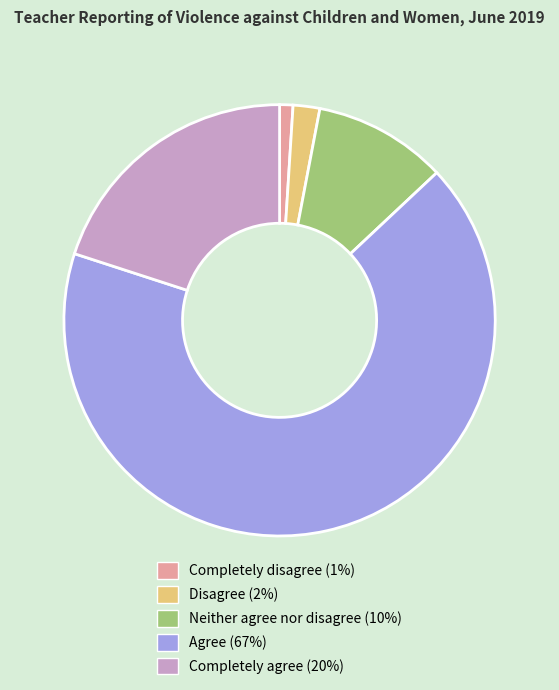

Between Neither agree nor disagree (10%) and Agree (67%), which is larger?

Agree (67%)